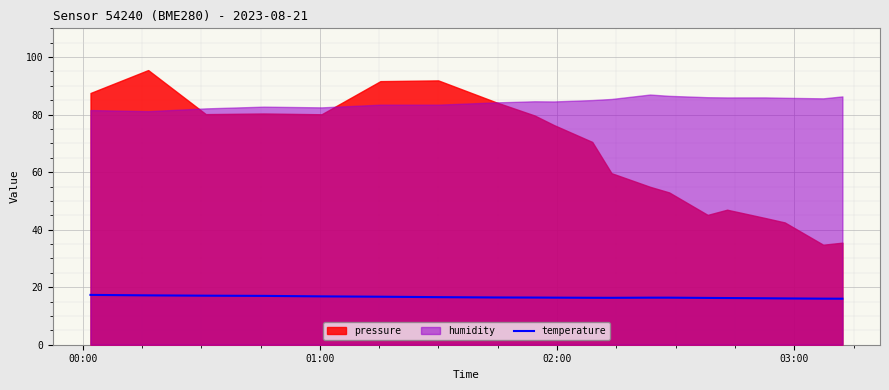

What is the highest value of the temperature series?

17.3